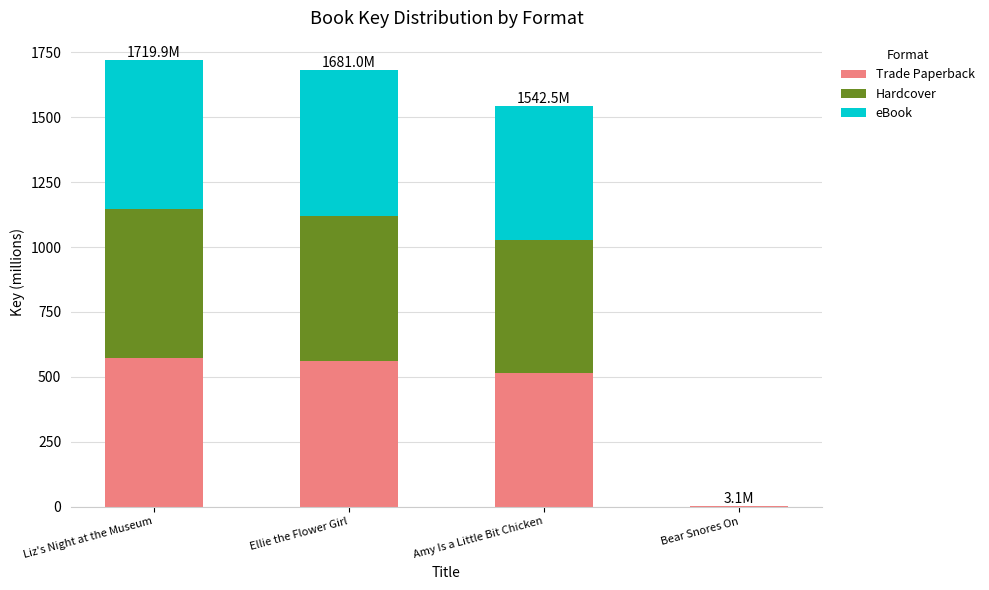

What is the sum of the Trade Paperback values at Ellie the Flower Girl and Liz's Night at the Museum?

1133.6